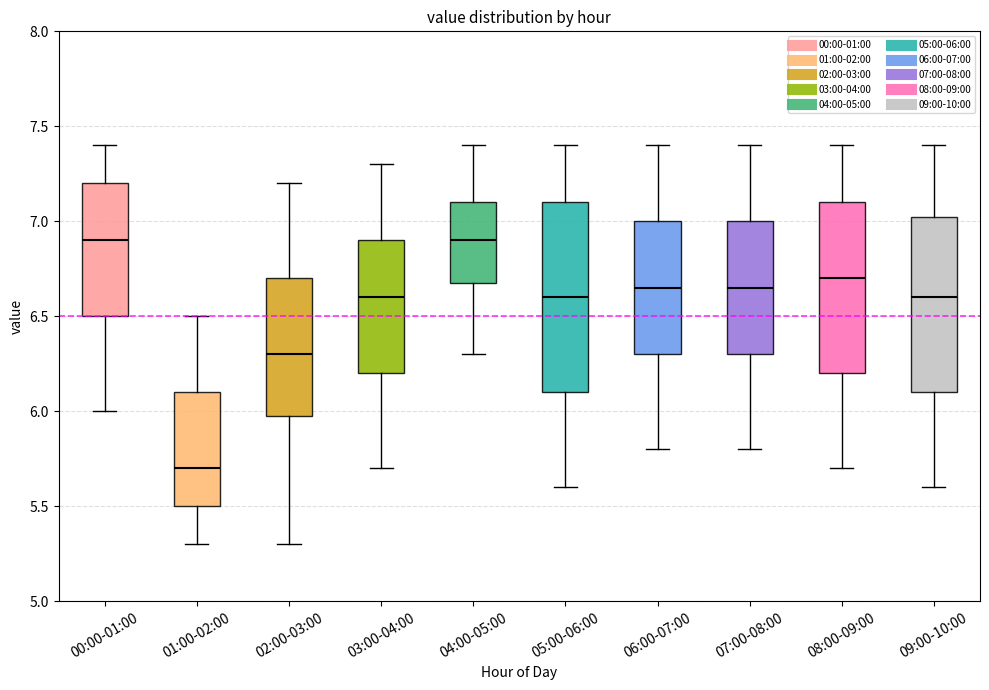

Reading left to right, transcribe this box plot: for each box, give where its median line is, the range the box spans, and where its two whiskers end, as read against the y-axis. The values are not printed on the chart, so give them approximately, as read against the axis.

00:00-01:00: median 6.90, box 6.50 to 7.20, whiskers 6.00 to 7.40
01:00-02:00: median 5.70, box 5.50 to 6.10, whiskers 5.30 to 6.50
02:00-03:00: median 6.30, box 6.00 to 6.70, whiskers 5.30 to 7.20
03:00-04:00: median 6.60, box 6.20 to 6.90, whiskers 5.70 to 7.30
04:00-05:00: median 6.90, box 6.70 to 7.10, whiskers 6.30 to 7.40
05:00-06:00: median 6.60, box 6.10 to 7.10, whiskers 5.60 to 7.40
06:00-07:00: median 6.65, box 6.30 to 7.00, whiskers 5.80 to 7.40
07:00-08:00: median 6.65, box 6.30 to 7.00, whiskers 5.80 to 7.40
08:00-09:00: median 6.70, box 6.20 to 7.10, whiskers 5.70 to 7.40
09:00-10:00: median 6.60, box 6.10 to 7.05, whiskers 5.60 to 7.40